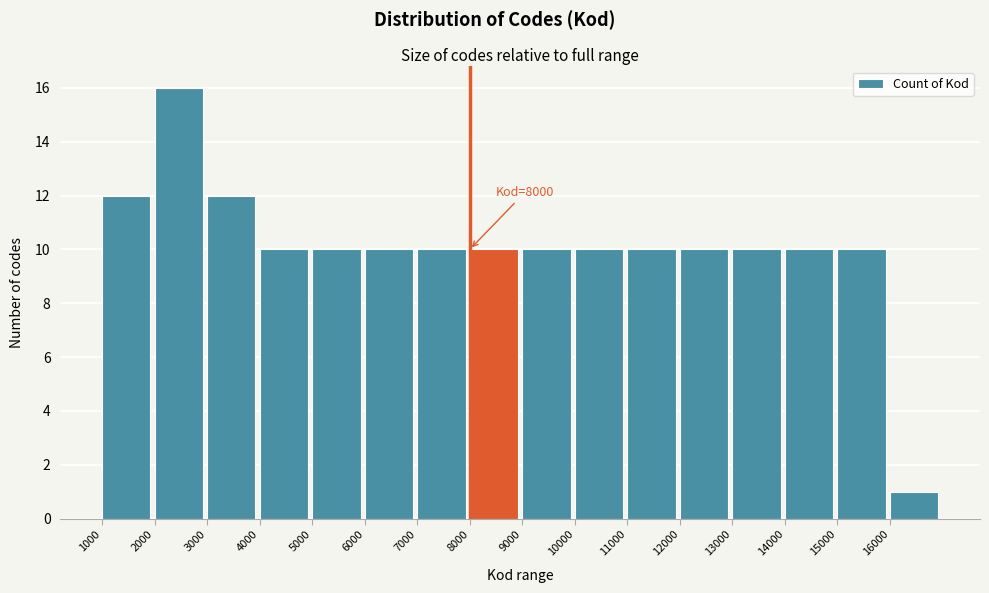

Which range on the x-axis has the tallest bar?

2000 to 3000